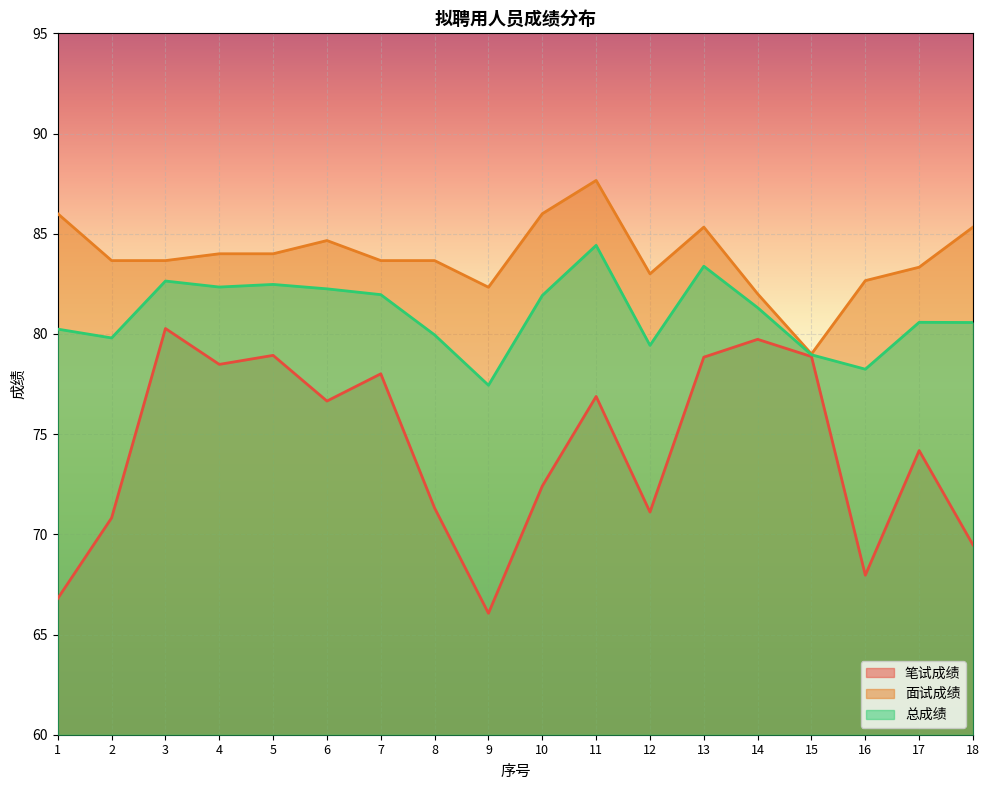

List the labels in order of 面试成绩 value, largest first.

11, 1, 10, 13, 18, 6, 4, 5, 2, 3, 7, 8, 17, 12, 16, 9, 14, 15